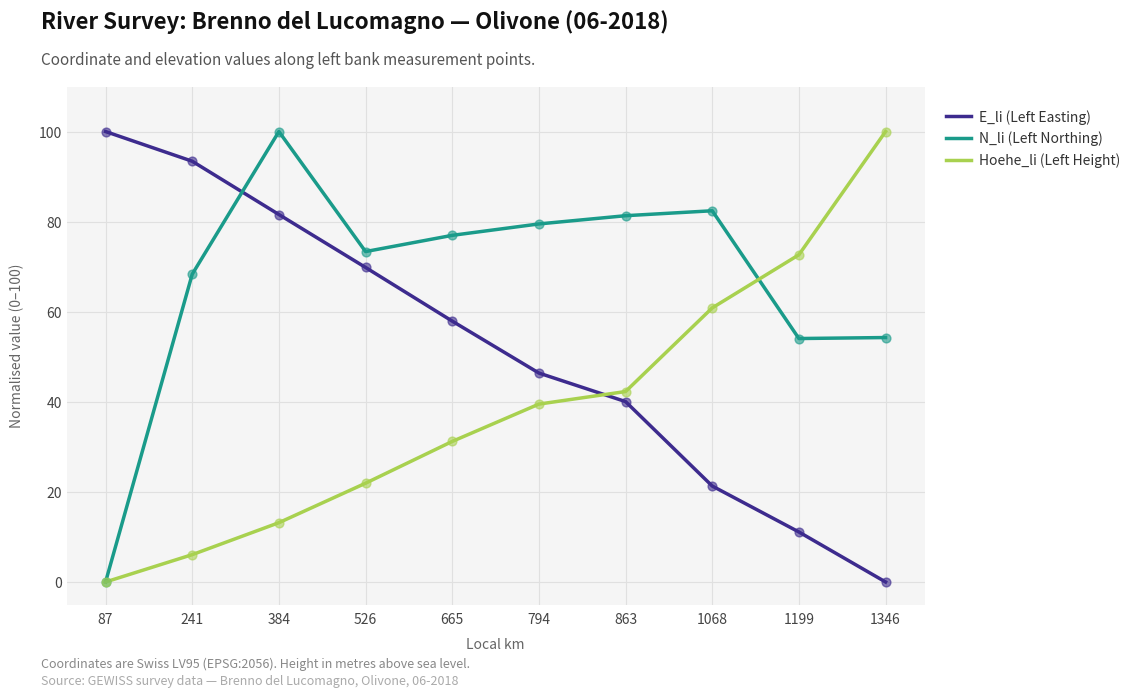

What is the total value across all series at 665?

166.1